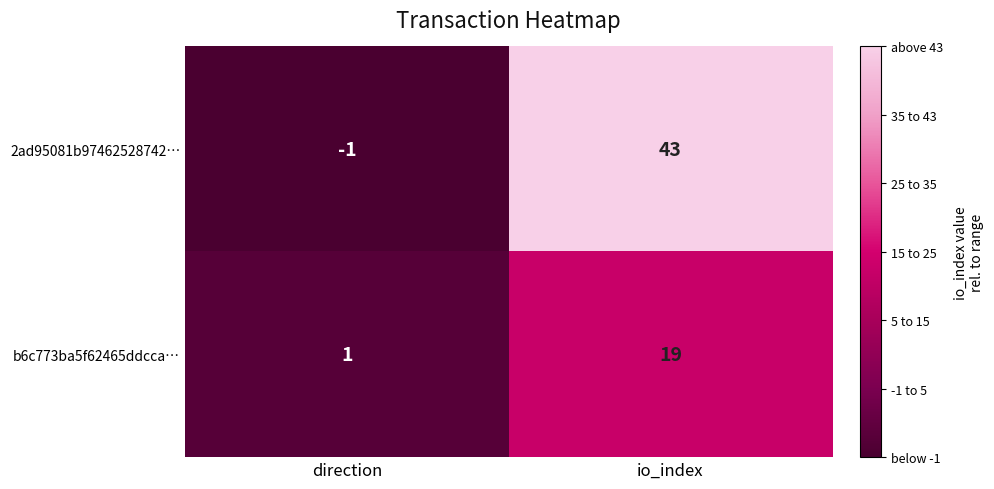

Which category has the highest value in the b6c773ba5f62465ddcca… series?

io_index